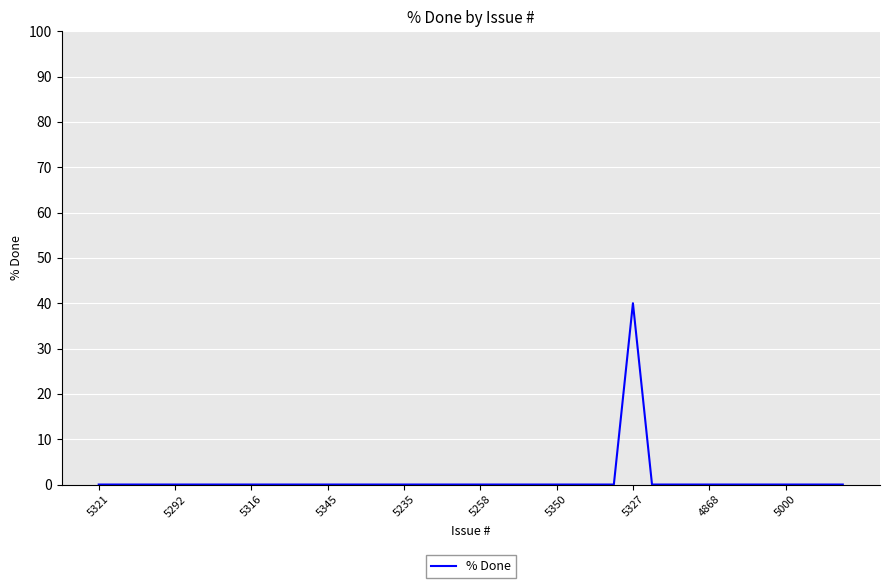

What is the maximum value shown in the chart?

40